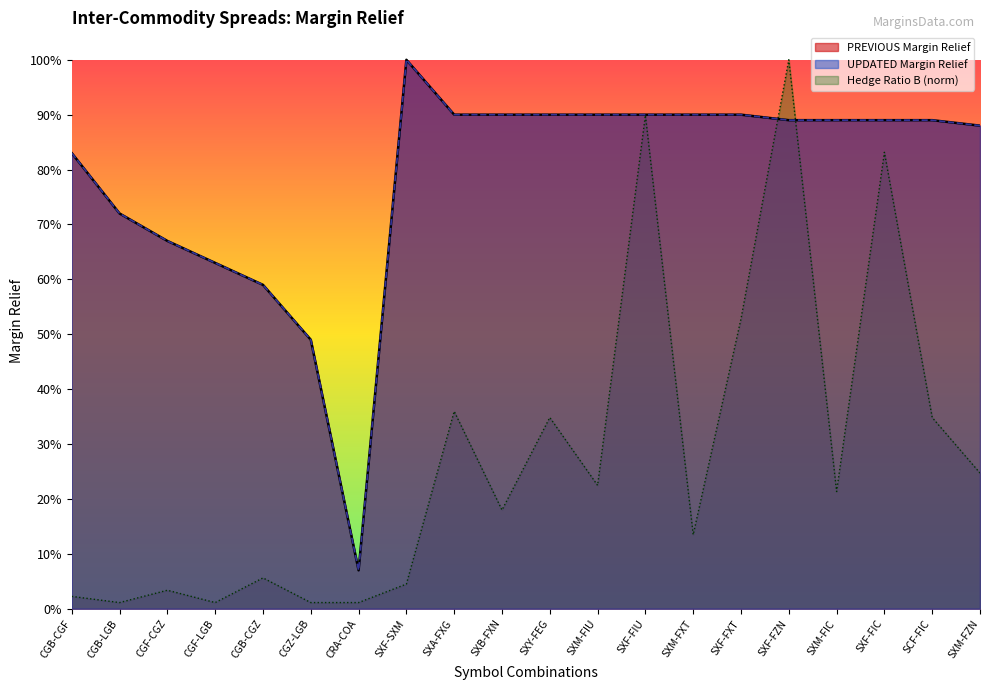

What is the spread (max minus min) of values at CGF-LGB?

0.6